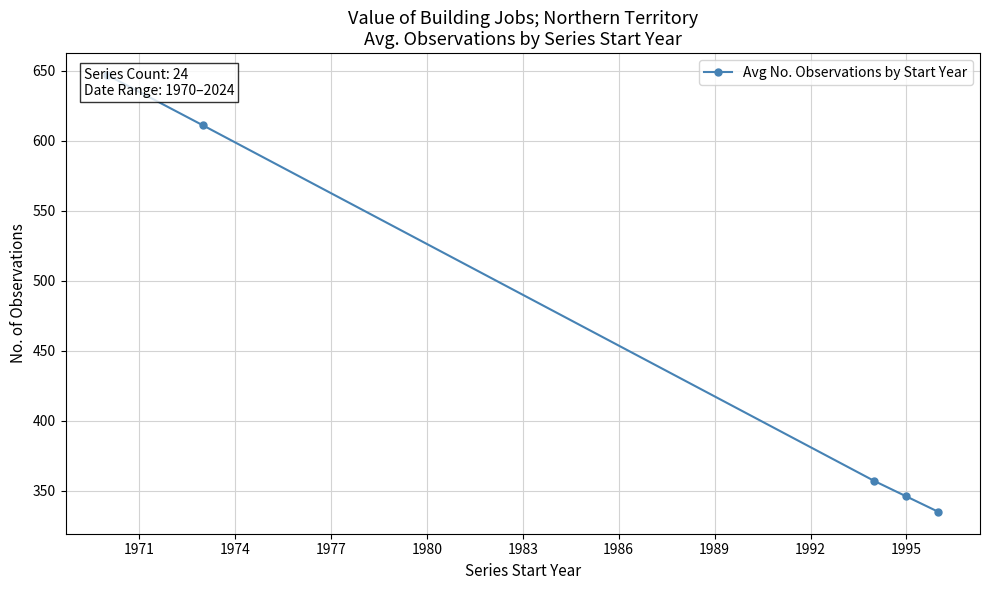

True or false: the data has more than 0 interior local peaks.

False